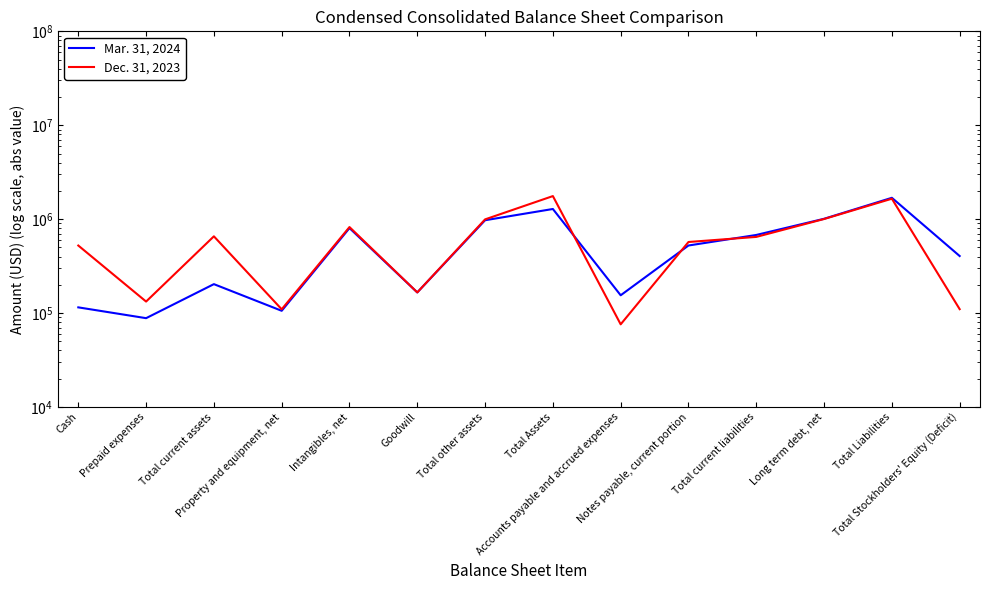

What position from the left is Notes payable, current portion?

10